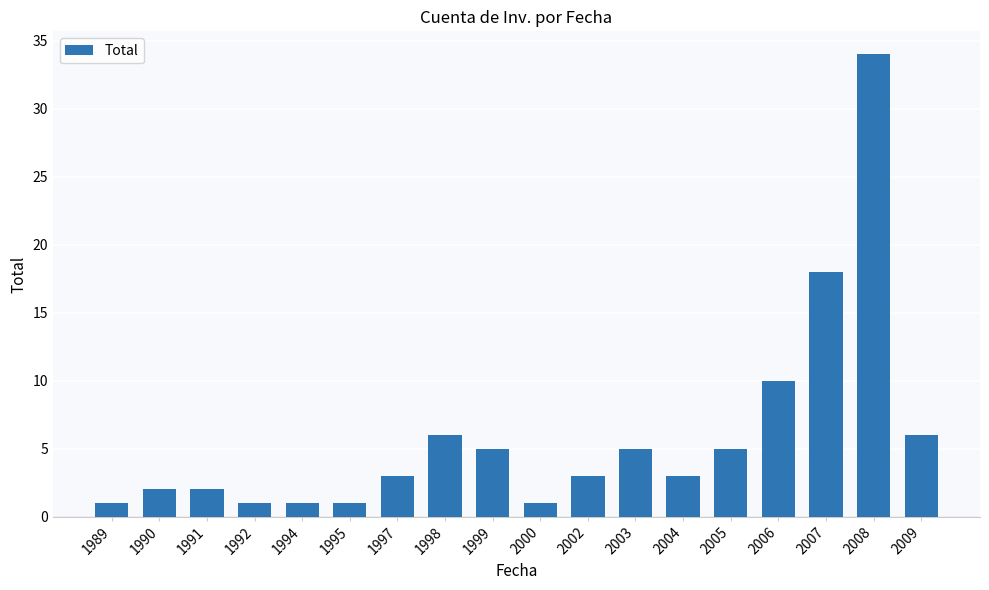

True or false: the data shows 2 at 1990.

True